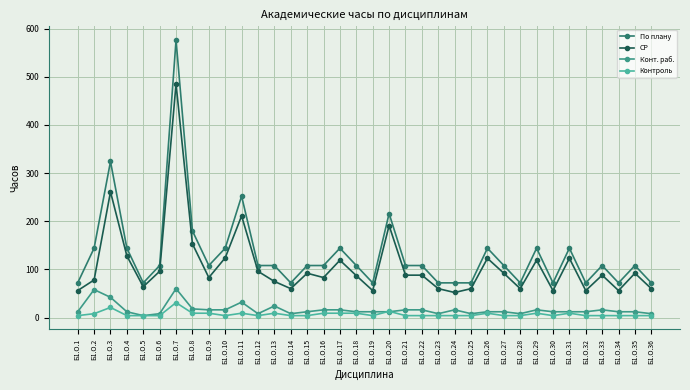

At how many categories does at least one series exceed 348?

1